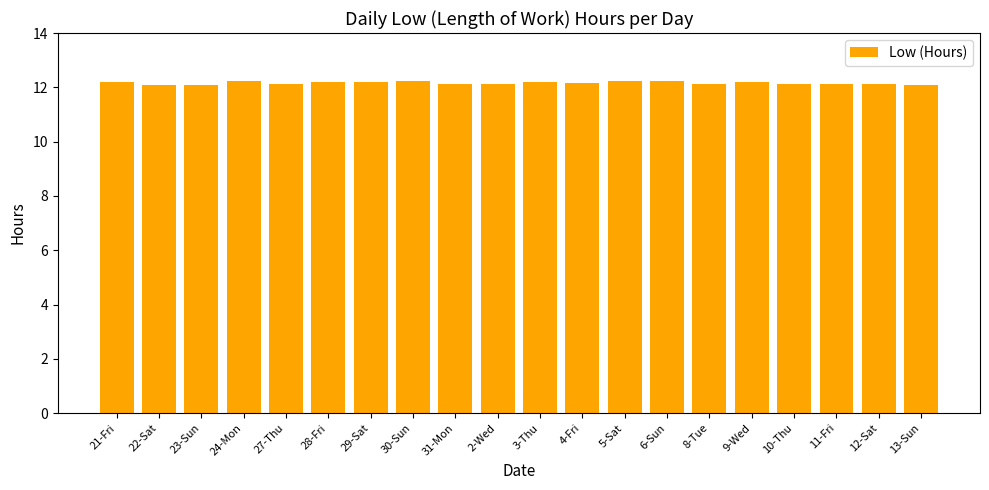

How many series are shown in this chart?

1